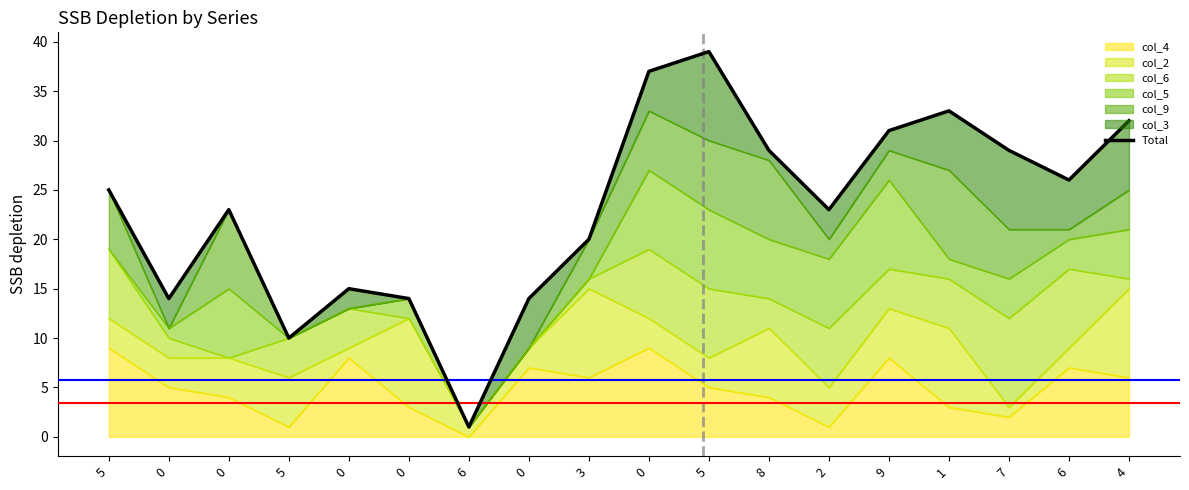

List the labels in order of value, smallest first.

6, 5, 0, 0, 0, 0, 3, 0, 2, 5, 6, 8, 7, 9, 4, 1, 0, 5